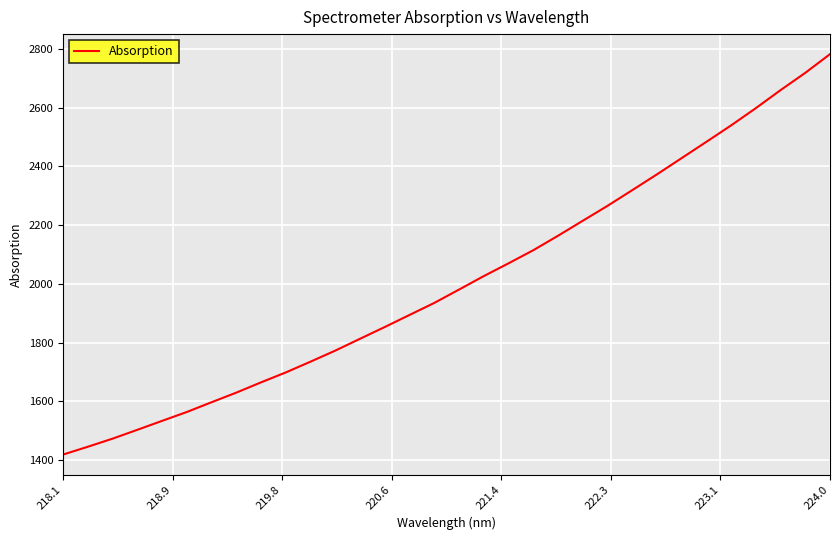

What is the sum of all values?

64276.0